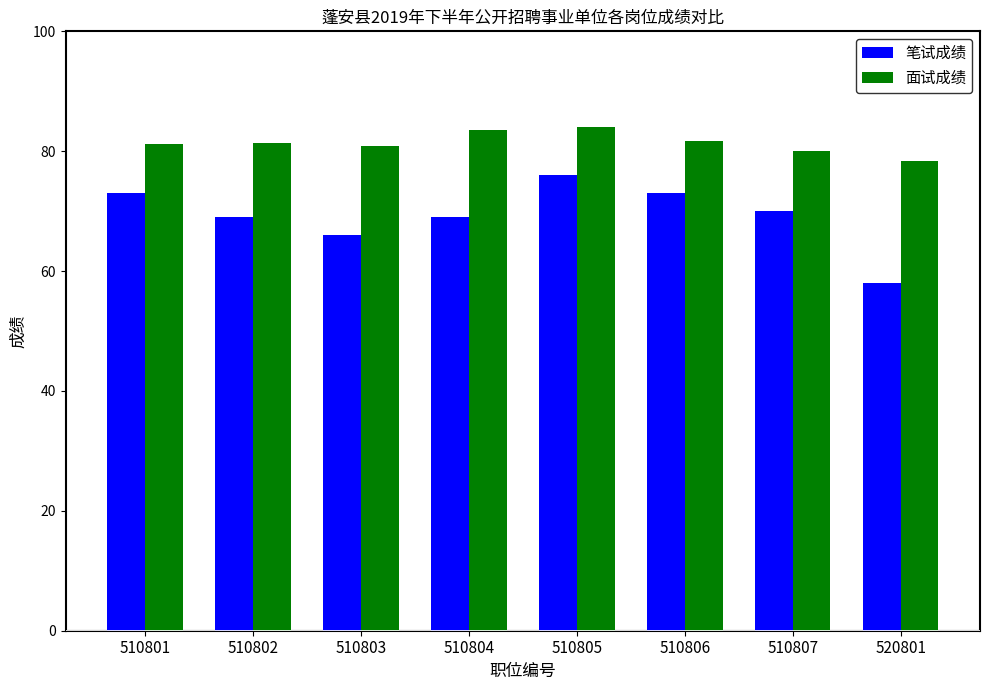

True or false: 面试成绩 has a value of 16.6 at 510801.

False